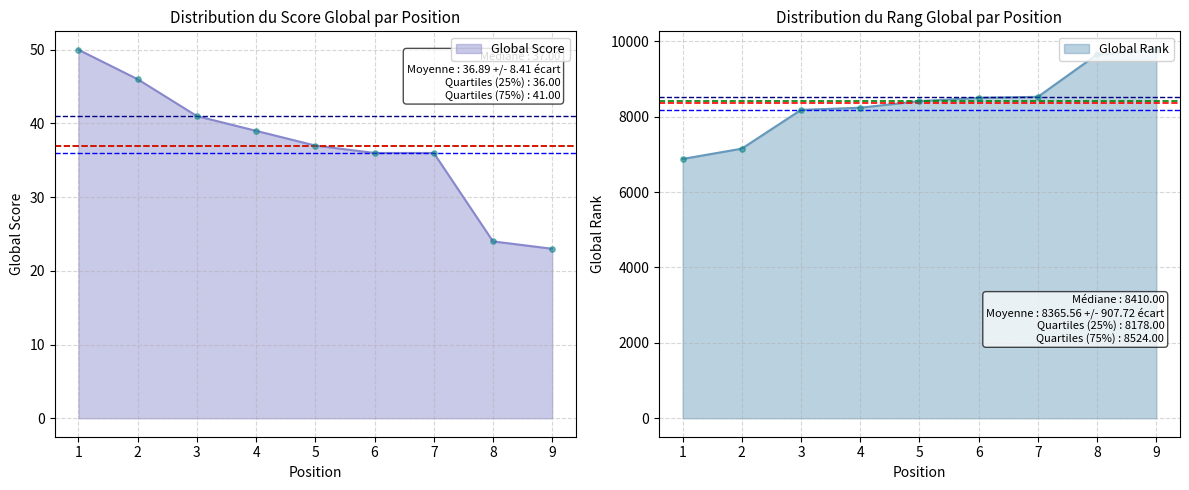

At which category is the sum across all series the highest?

9